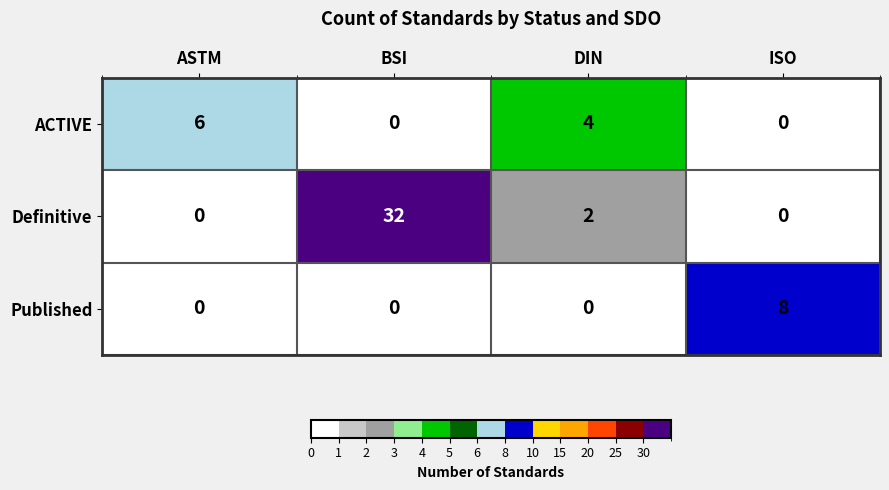

What is the maximum value for Published?

8